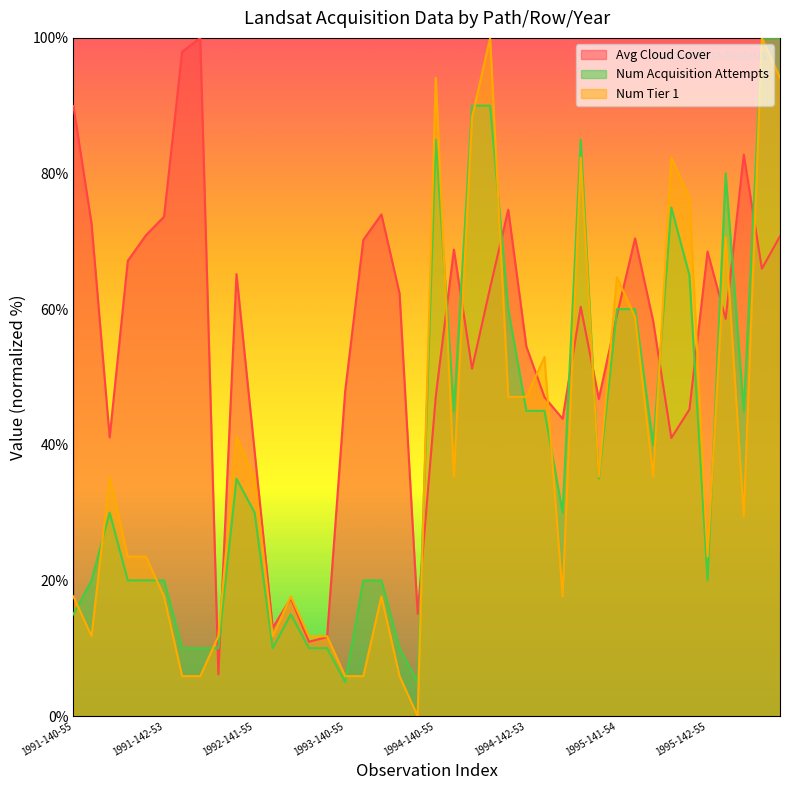

True or false: Avg Cloud Cover has a value of 63.2 at 1994-141-55.

True